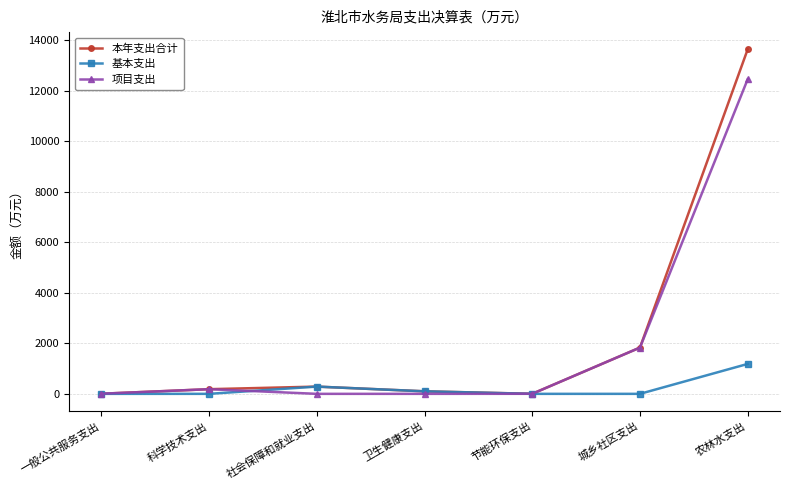

Is it true that 本年支出合计 equals 9413.0 at 农林水支出?

False